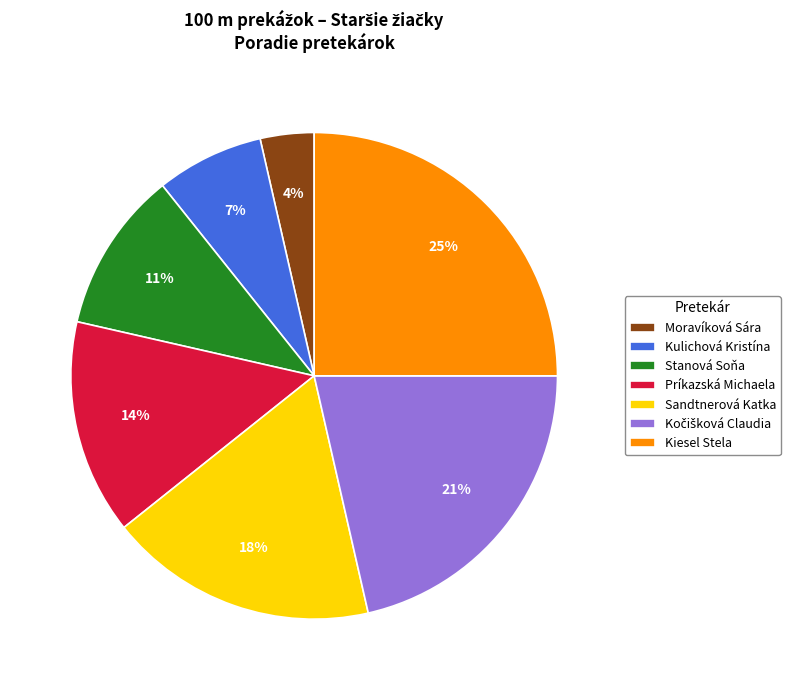

To the nearest percent, what portion does Stanová Soňa represent?

11%